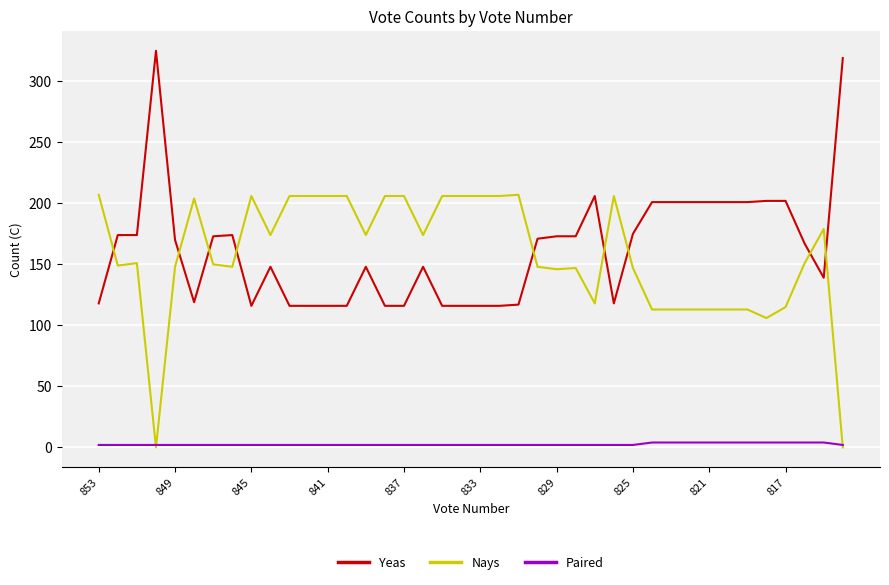

True or false: Nays and Yeas intersect in this chart.

True